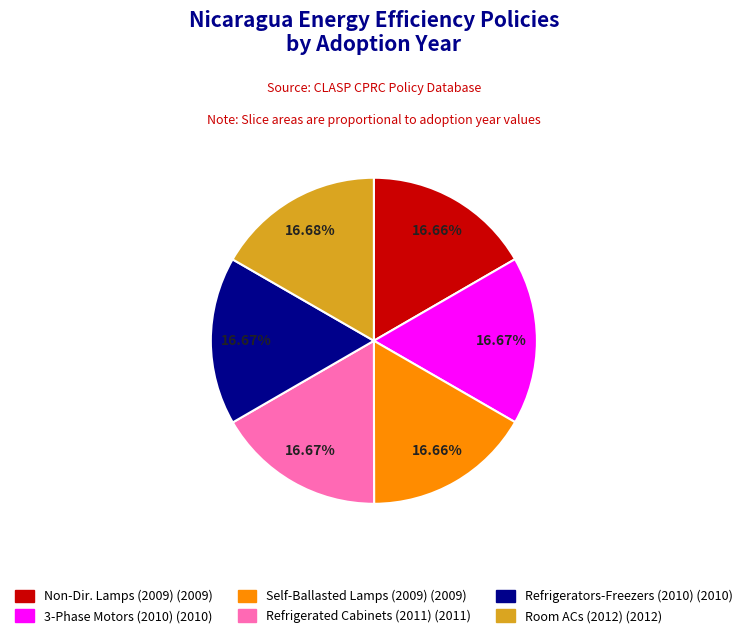

Is there a majority slice in this chart?

No